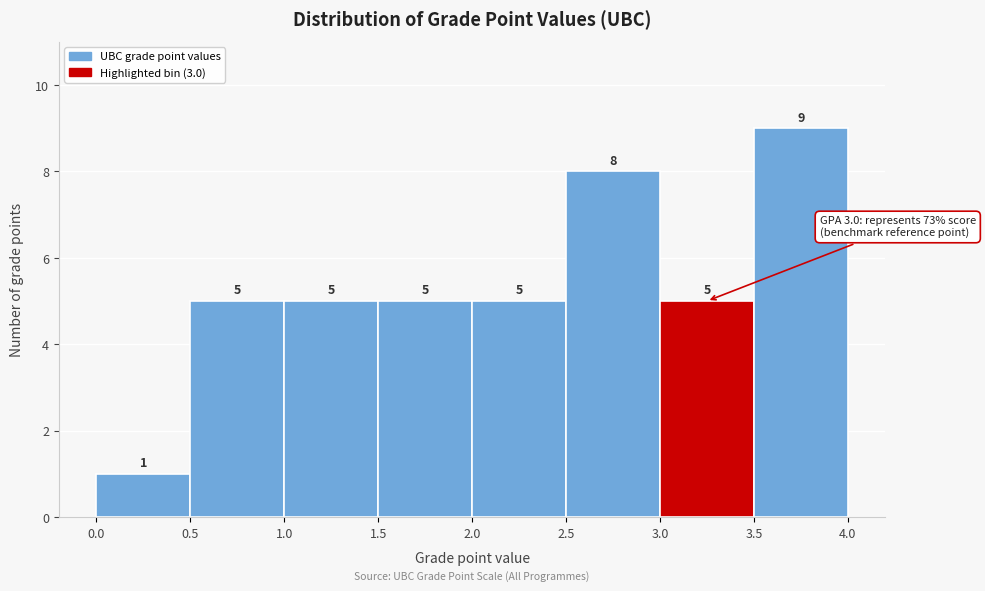

What is the height of the bar covering 2.0 to 2.5 on the x-axis?

5